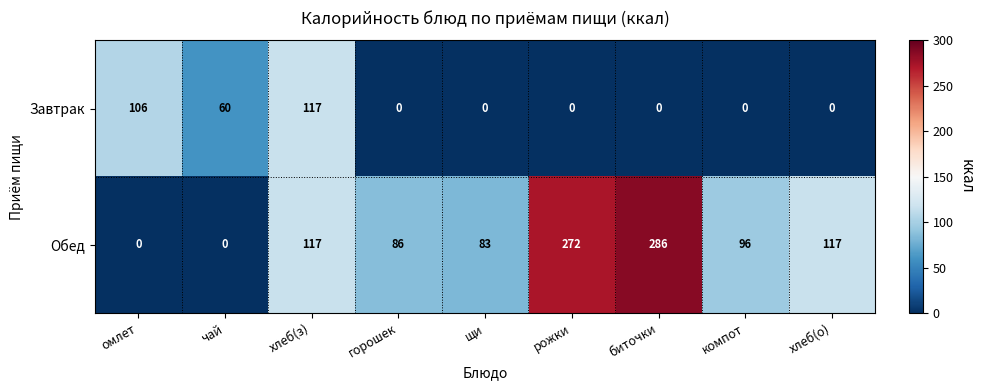

At which category is the sum across all series the highest?

биточки